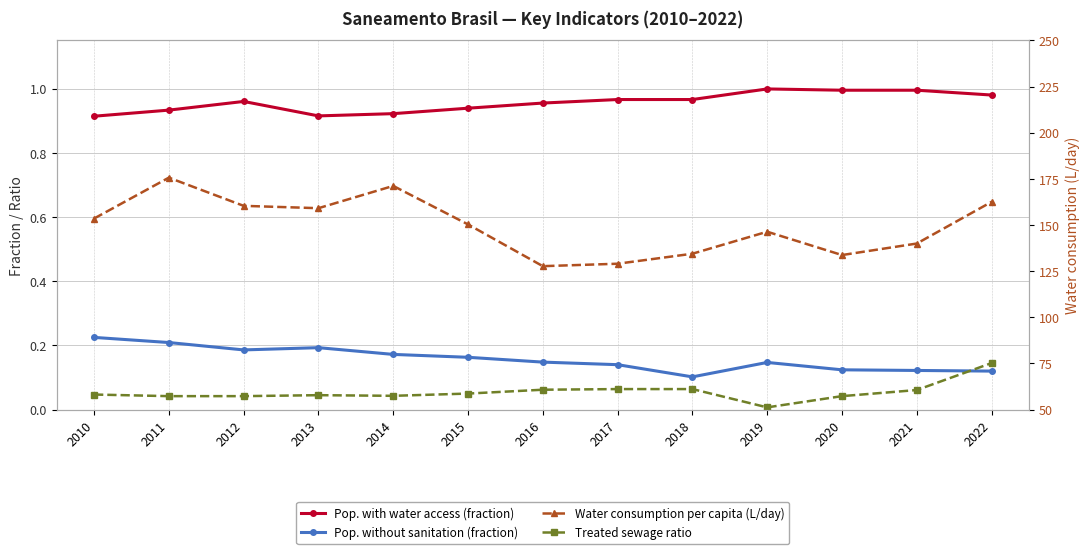

How many series are shown in this chart?

4